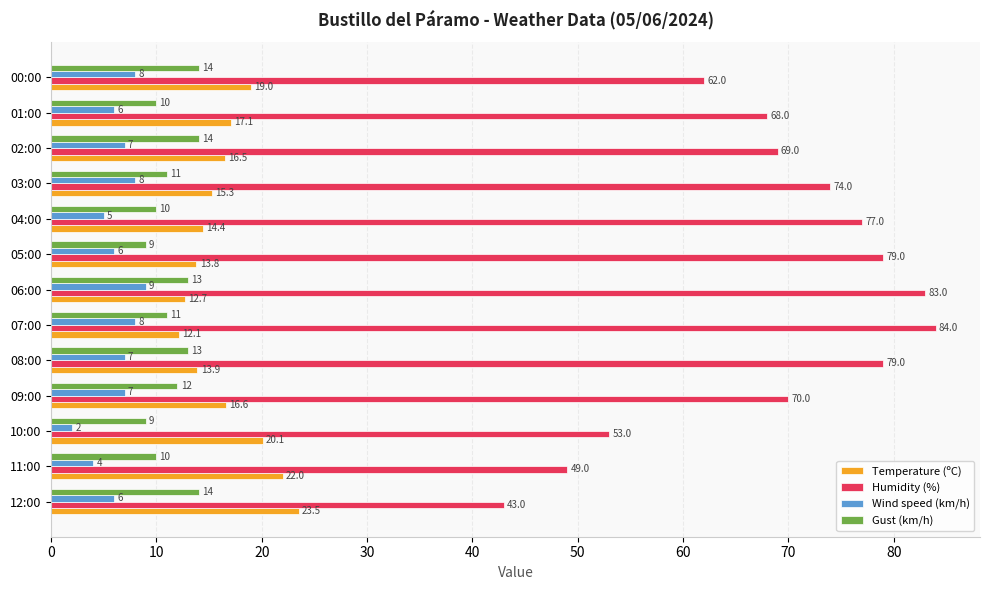

What are all the series names shown in the legend?

Temperature (ºC), Humidity (%), Wind speed (km/h), Gust (km/h)